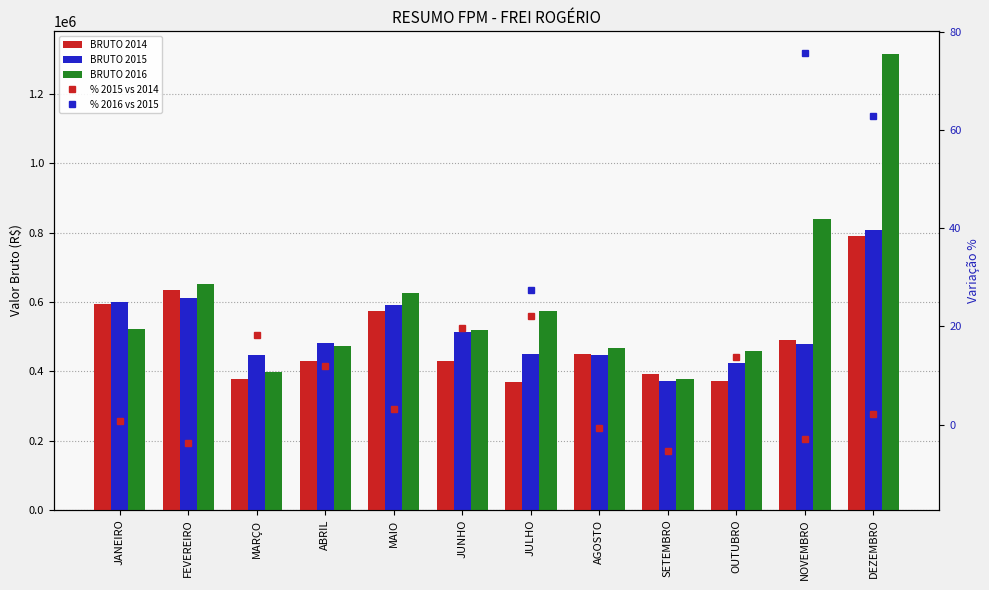

List the labels in order of BRUTO 2015 value, largest first.

DEZEMBRO, FEVEREIRO, JANEIRO, MAIO, JUNHO, ABRIL, NOVEMBRO, JULHO, AGOSTO, MARÇO, OUTUBRO, SETEMBRO